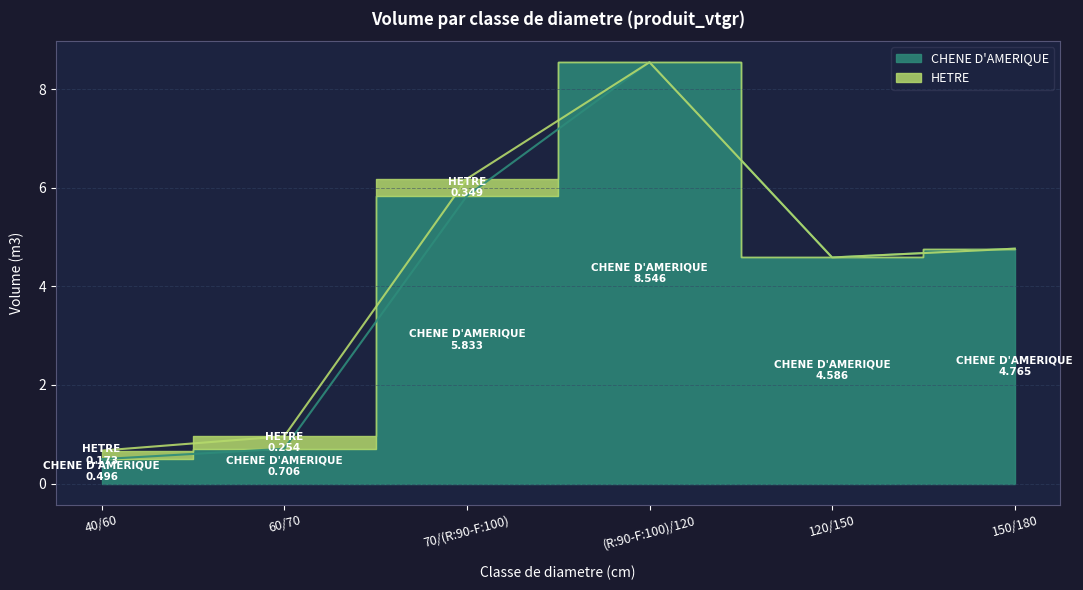

At which category does the data reach its first local peak?

(R:90-F:100)/120